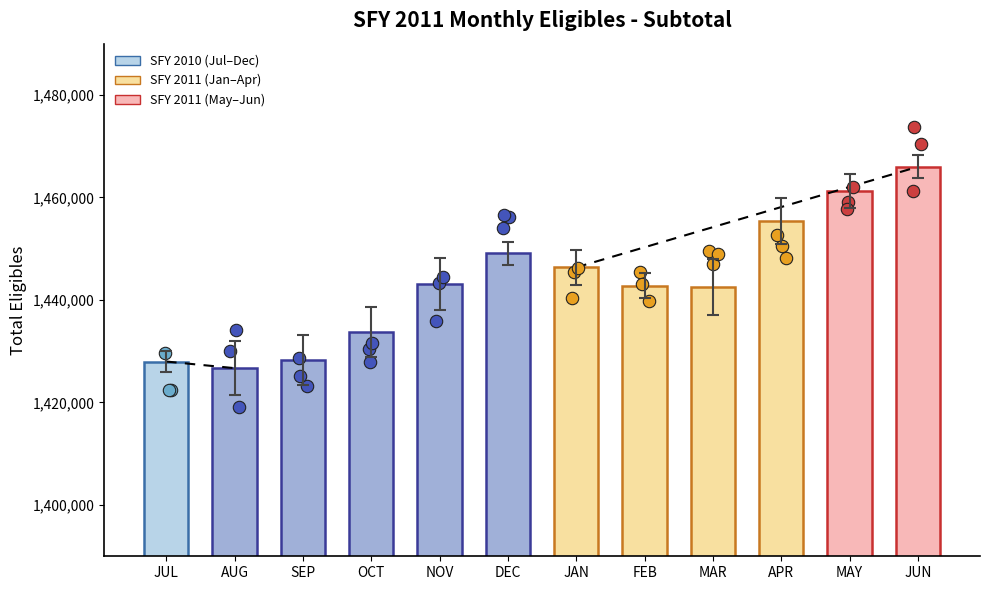

What is the change in value from JUL to APR?

+27448